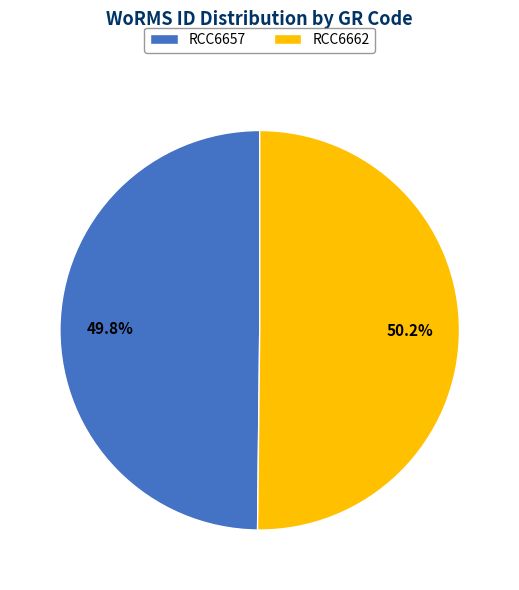

Does any single category account for the majority?

Yes